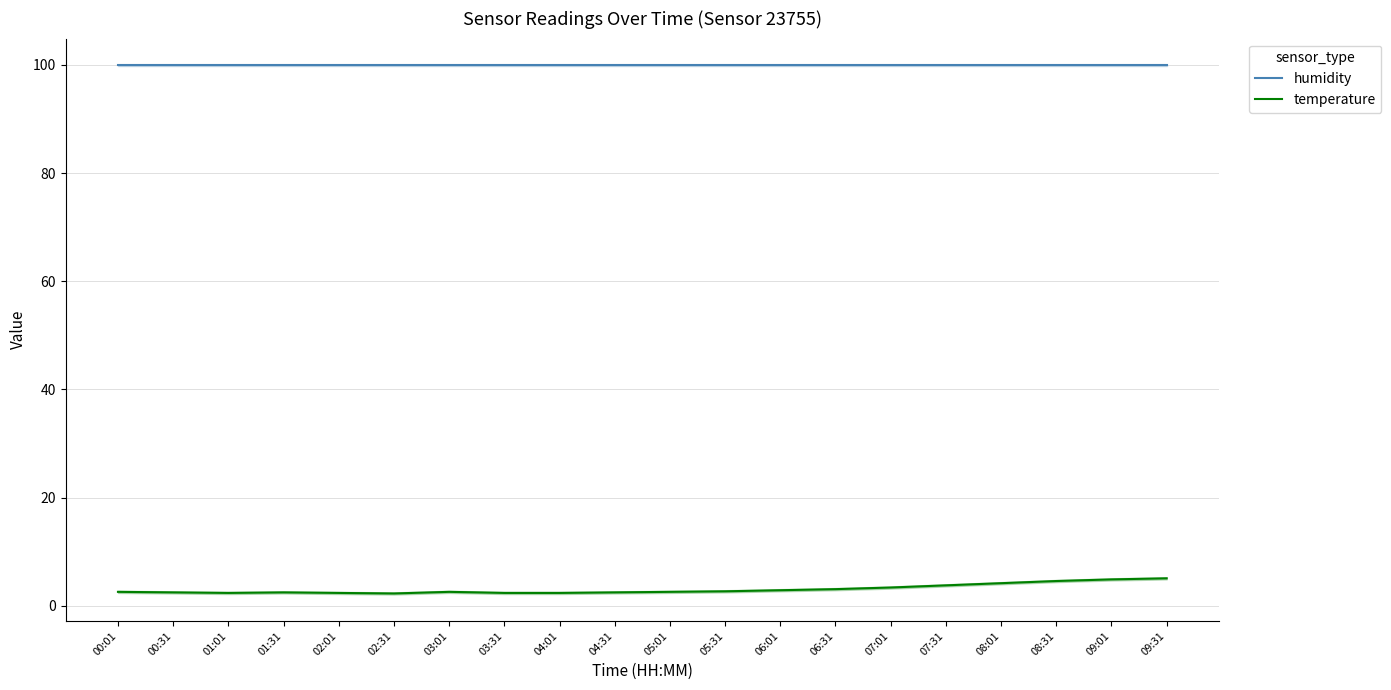

Between 08:01 and 02:01, which is larger?

08:01